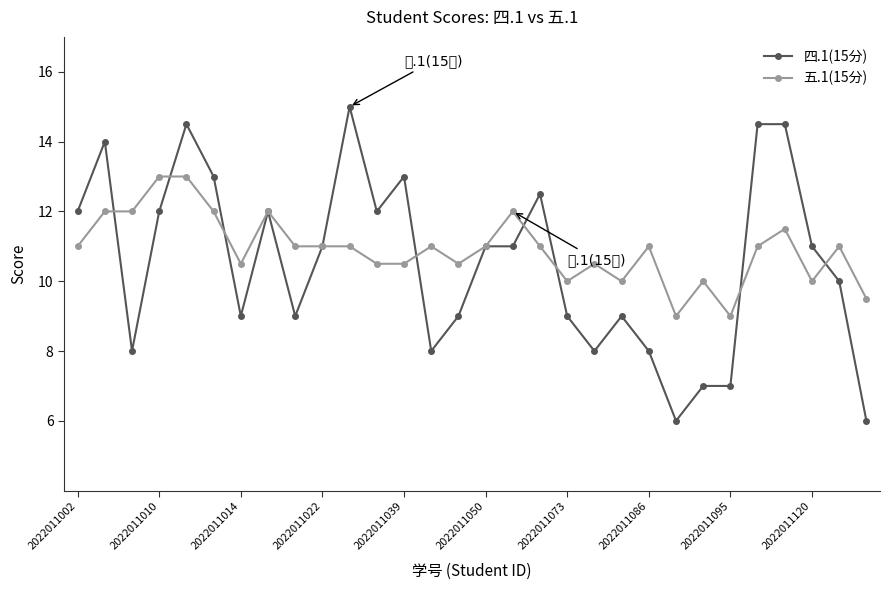

True or false: 四.1(15分) has more than 1 interior local peaks.

True